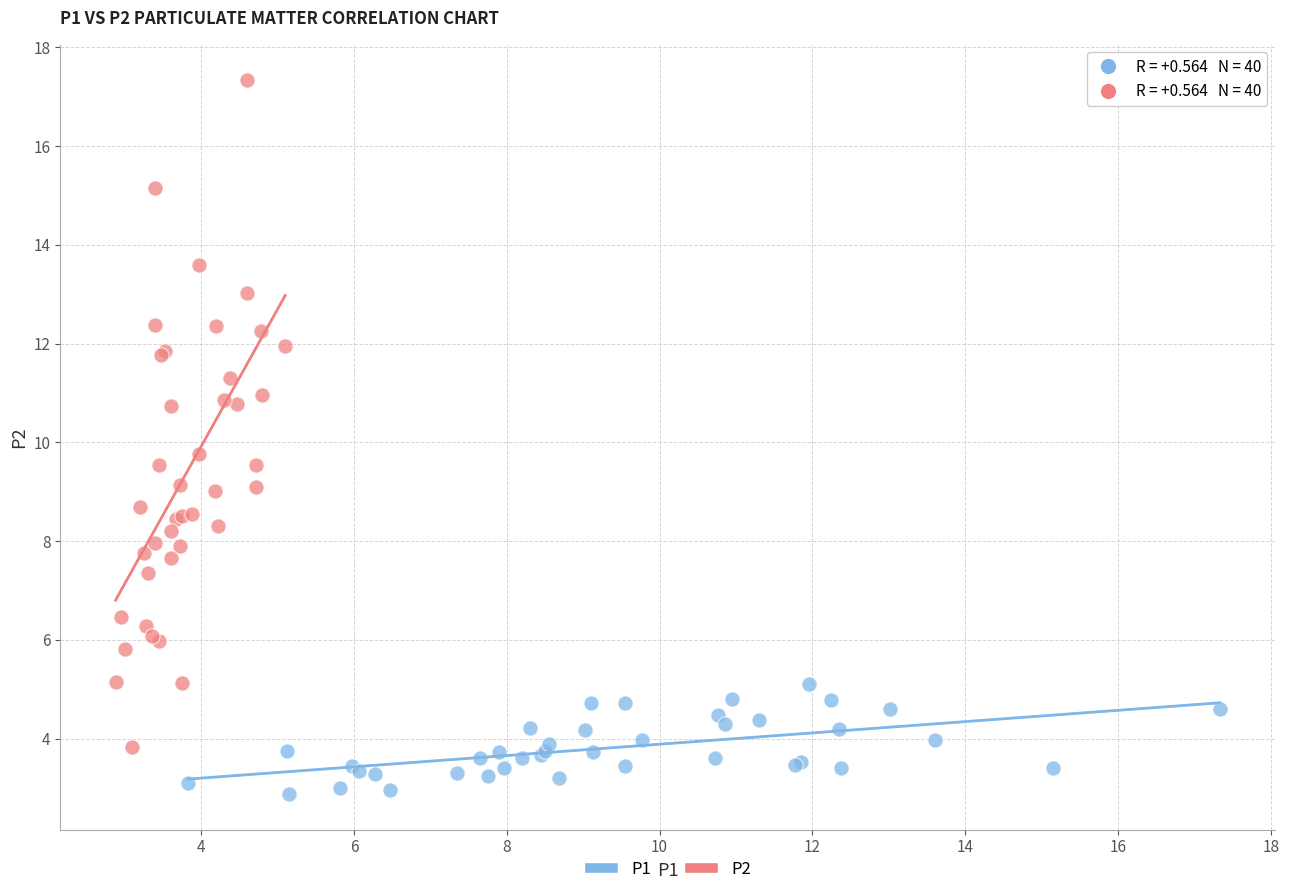

Which series contains the highest Y value?

P2